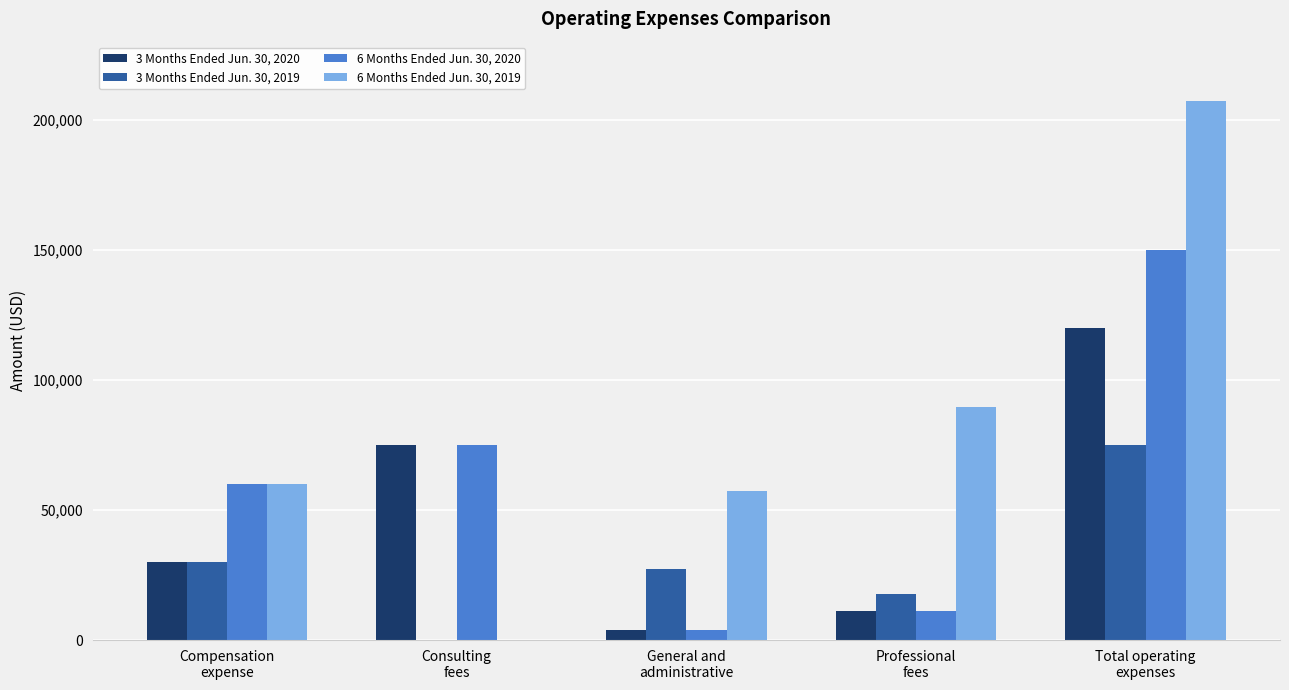

Which series has the widest spread of values?

6 Months Ended Jun. 30, 2019